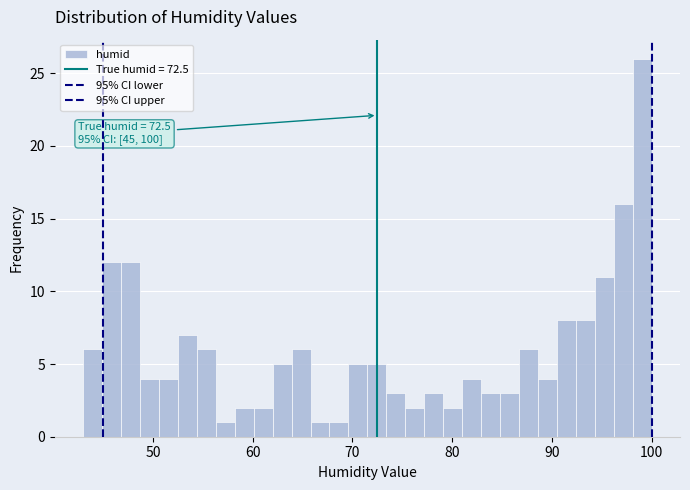

Around what value on the x-axis is the tallest bar? Give the approximate position of its centre, as read against the axis.

99